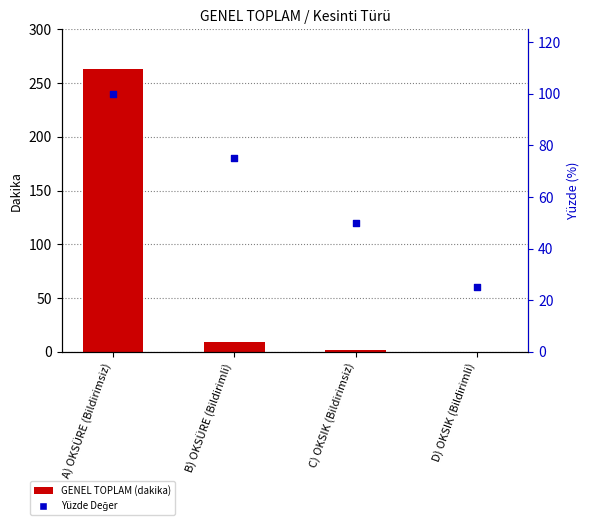

What is the total value across all series at B) OKSÜRE (Bildirimli)?

84.0